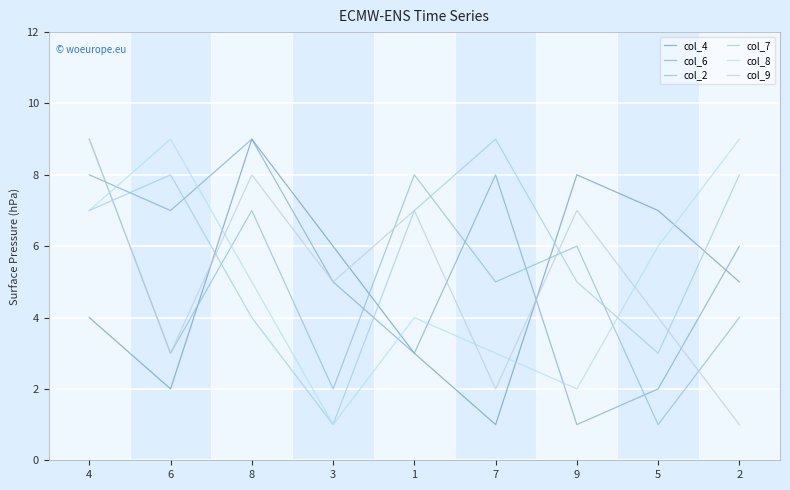

Is the value of col_8 at 1 greater than the value of col_9 at 8?

No